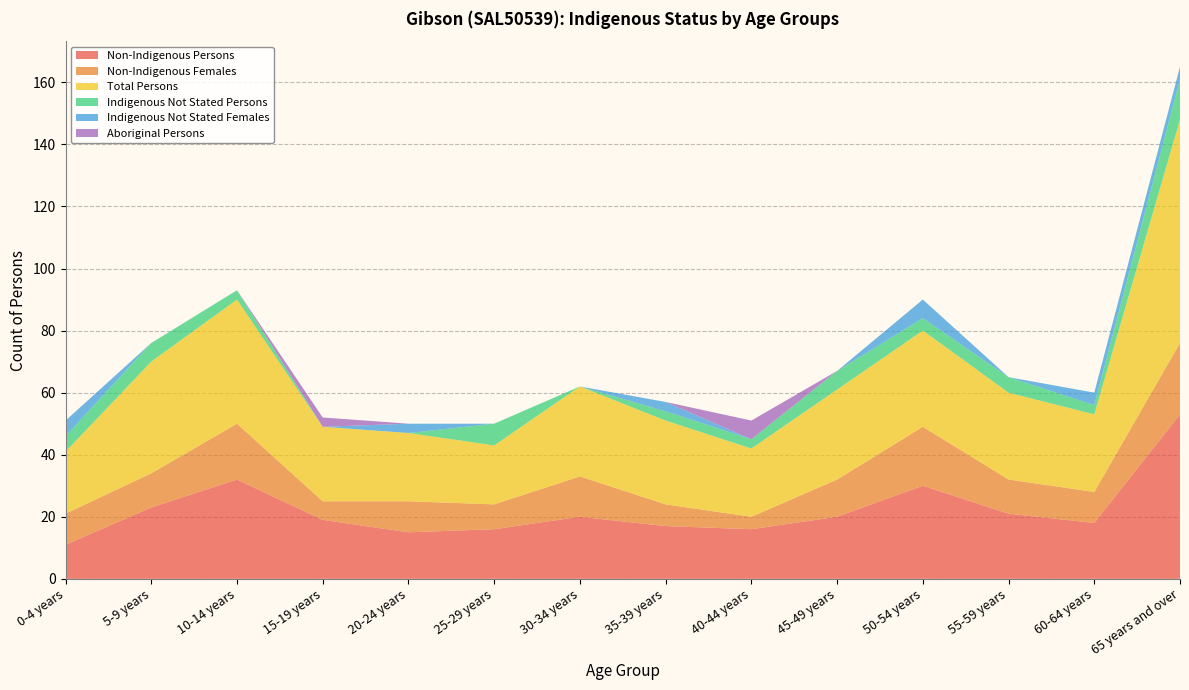

Reading left to right, transcribe all the data shown in this chart.

Non-Indigenous Persons: 0-4 years=11	5-9 years=23	10-14 years=32	15-19 years=19	20-24 years=15	25-29 years=16	30-34 years=20	35-39 years=17	40-44 years=16	45-49 years=20	50-54 years=30	55-59 years=21	60-64 years=18	65 years and over=53
Non-Indigenous Females: 0-4 years=10	5-9 years=11	10-14 years=18	15-19 years=6	20-24 years=10	25-29 years=8	30-34 years=13	35-39 years=7	40-44 years=4	45-49 years=12	50-54 years=19	55-59 years=11	60-64 years=10	65 years and over=23
Total Persons: 0-4 years=20	5-9 years=36	10-14 years=40	15-19 years=24	20-24 years=22	25-29 years=19	30-34 years=29	35-39 years=27	40-44 years=22	45-49 years=29	50-54 years=31	55-59 years=28	60-64 years=25	65 years and over=72
Indigenous Not Stated Persons: 0-4 years=5	5-9 years=6	10-14 years=3	15-19 years=0	20-24 years=0	25-29 years=7	30-34 years=0	35-39 years=3	40-44 years=3	45-49 years=6	50-54 years=4	55-59 years=5	60-64 years=3	65 years and over=13
Indigenous Not Stated Females: 0-4 years=5	5-9 years=0	10-14 years=0	15-19 years=0	20-24 years=3	25-29 years=0	30-34 years=0	35-39 years=3	40-44 years=0	45-49 years=0	50-54 years=6	55-59 years=0	60-64 years=4	65 years and over=4
Aboriginal Persons: 0-4 years=0	5-9 years=0	10-14 years=0	15-19 years=3	20-24 years=0	25-29 years=0	30-34 years=0	35-39 years=0	40-44 years=6	45-49 years=0	50-54 years=0	55-59 years=0	60-64 years=0	65 years and over=0